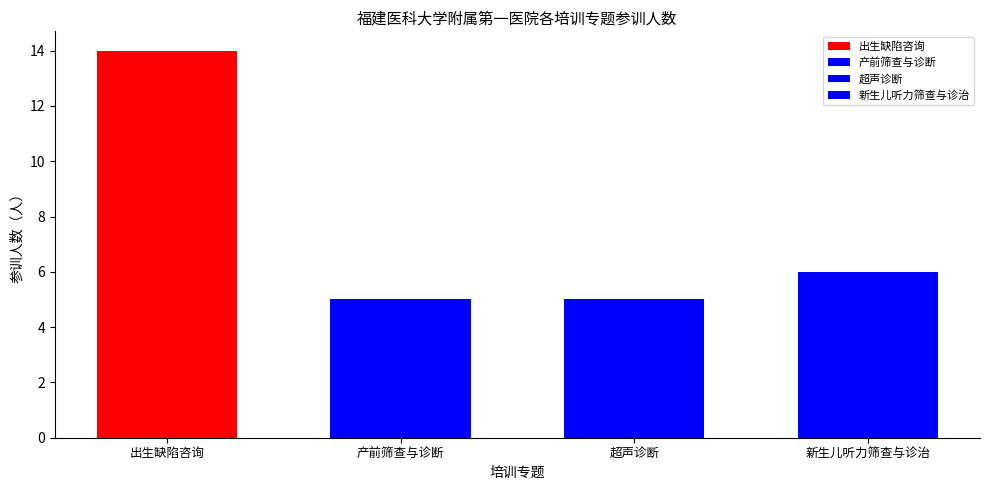

The value at 产前筛查与诊断 is 5. True or false?

True